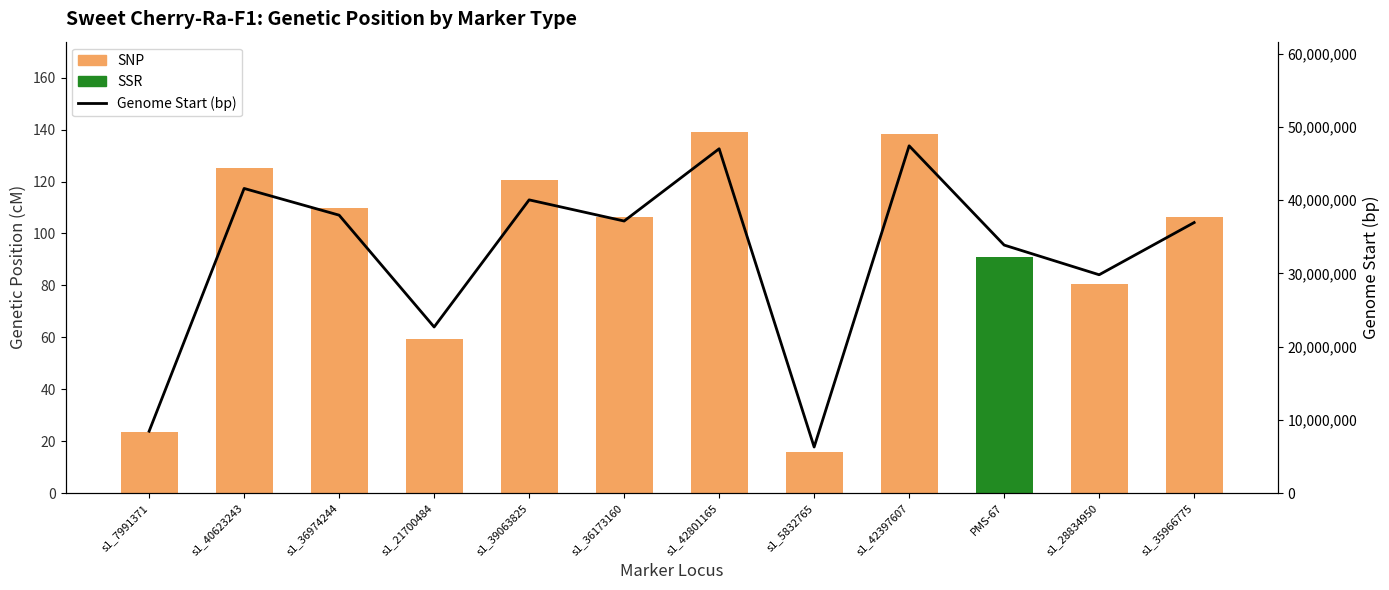

Is it true that the value at PMS-67 is 46183503?

False